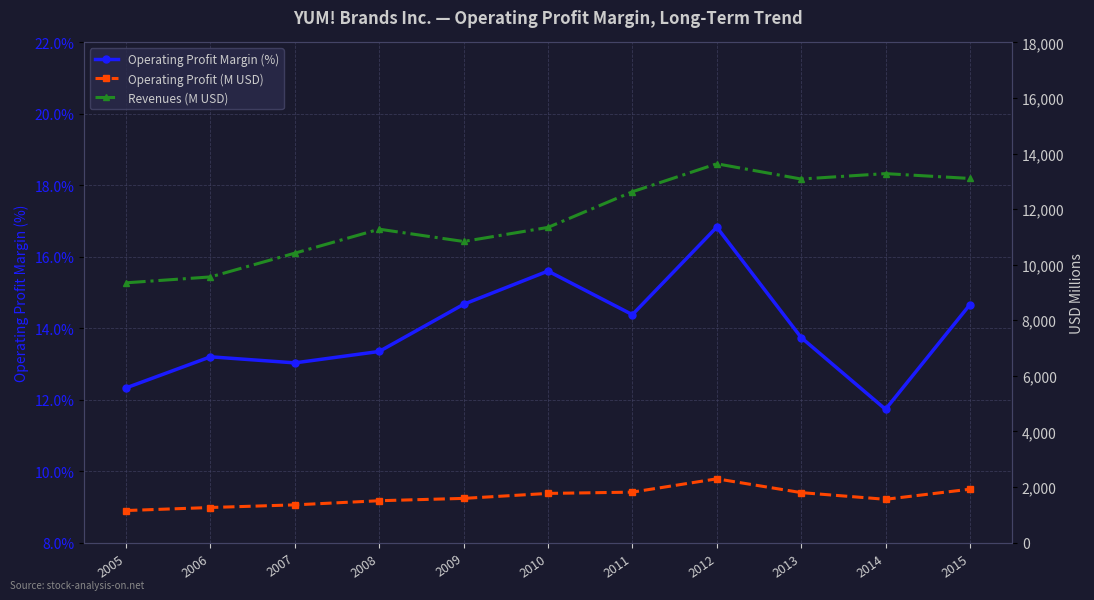

What is the highest value of the Operating Profit Margin (%) series?

16.8